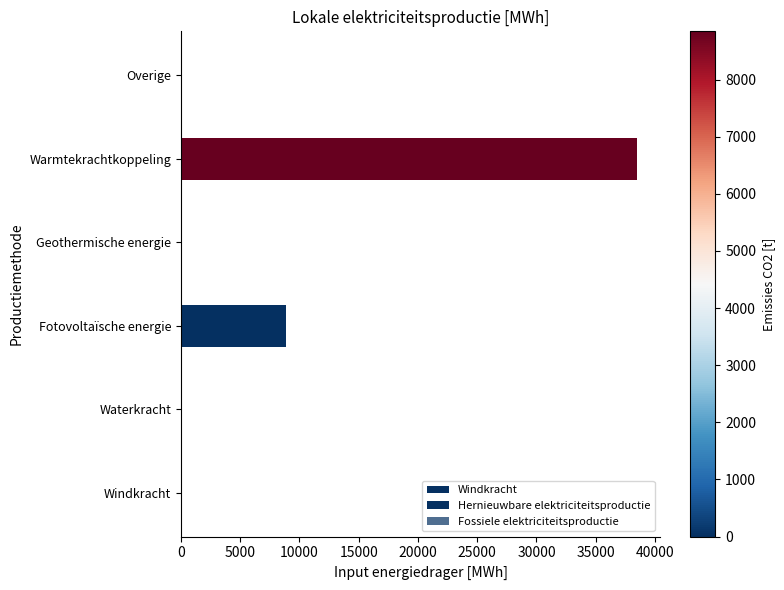

Reading right to left, transcribe all the data shown in this chart.

Hernieuwbare elektriciteitsproductie: 0.0	1309.5	0.0	8895.7	0.0	0.0
Fossiele elektriciteitsproductie: 0.0	37211.2	0.0	0.0	0.0	0.0